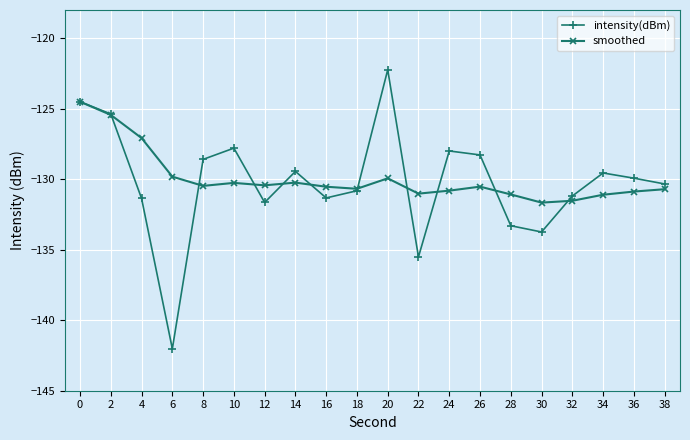

What is the greatest value displayed?

-122.2